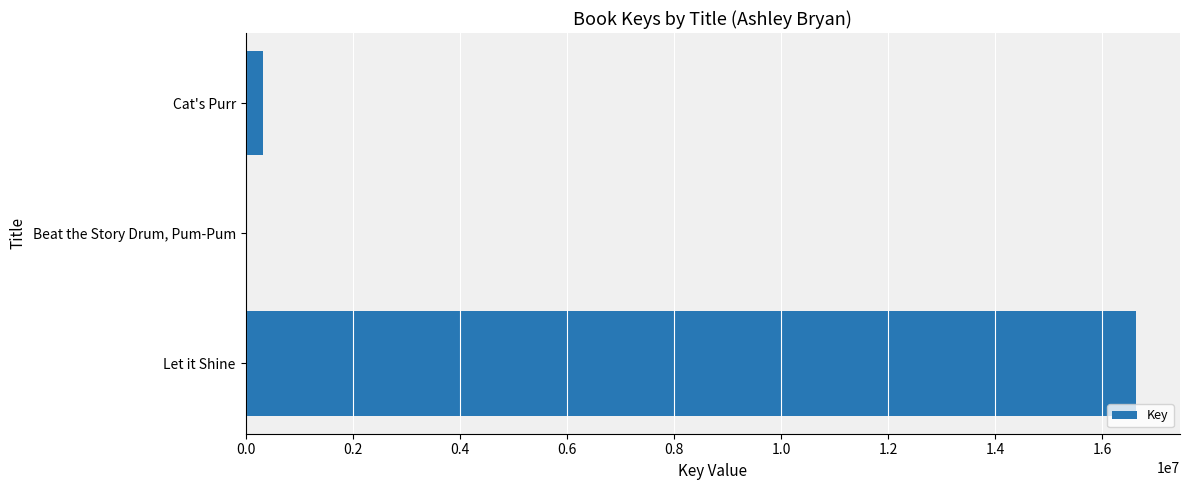

Count the number of categories in the chart.

3